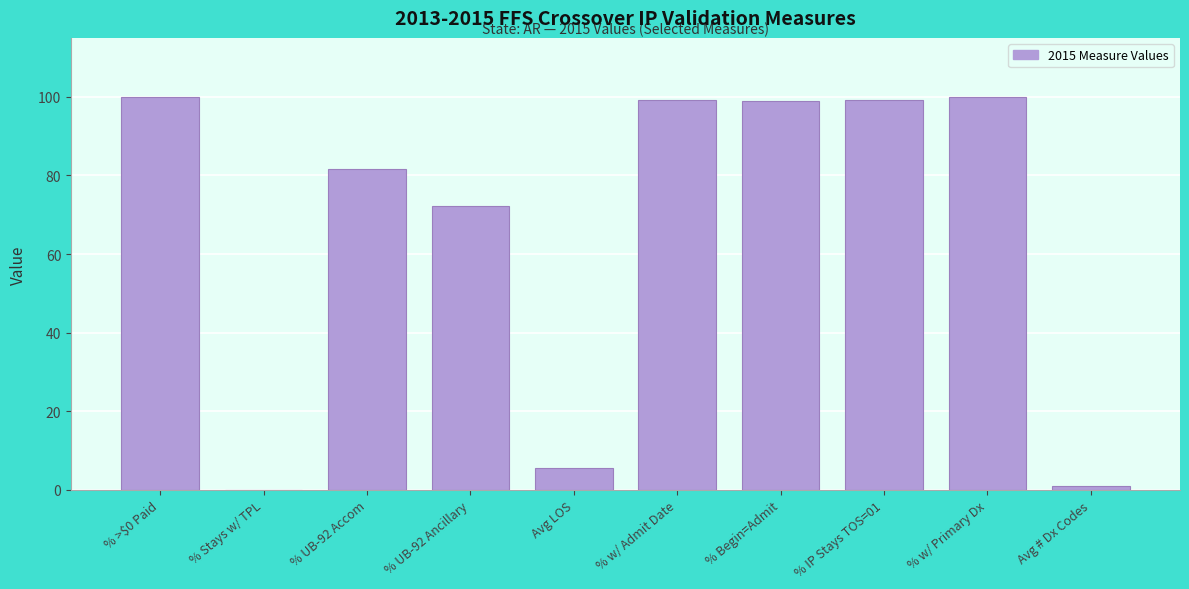

The value at % IP Stays TOS=01 is 99.3. True or false?

True